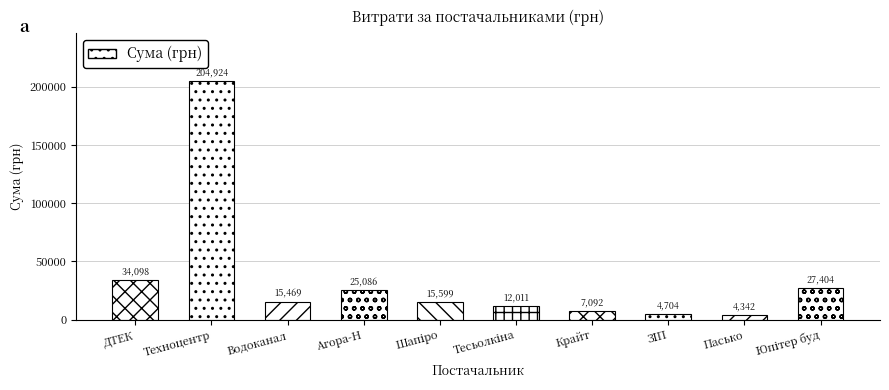

List the labels in order of value, smallest first.

ФОП Пасько Д.Л., ТОВ ПП ЗІП, ТОВ Крайт, ФОП Тесьолкіна І.Ю., КП Дніпроводоканал, ФОП Шапіро І.О., ТОВ Агора-Н, ПП Юпітер буд плюс, ПАТ ДТЕК Дніпрообленерго, ПП Техноцентр